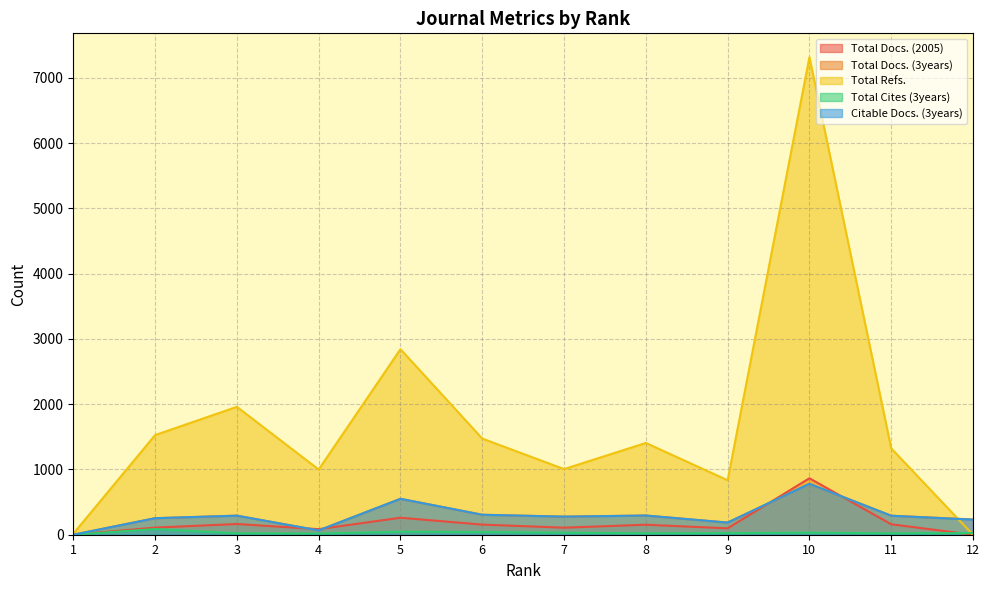

How many interior local peaks does the Total Cites (3years) series have?

3